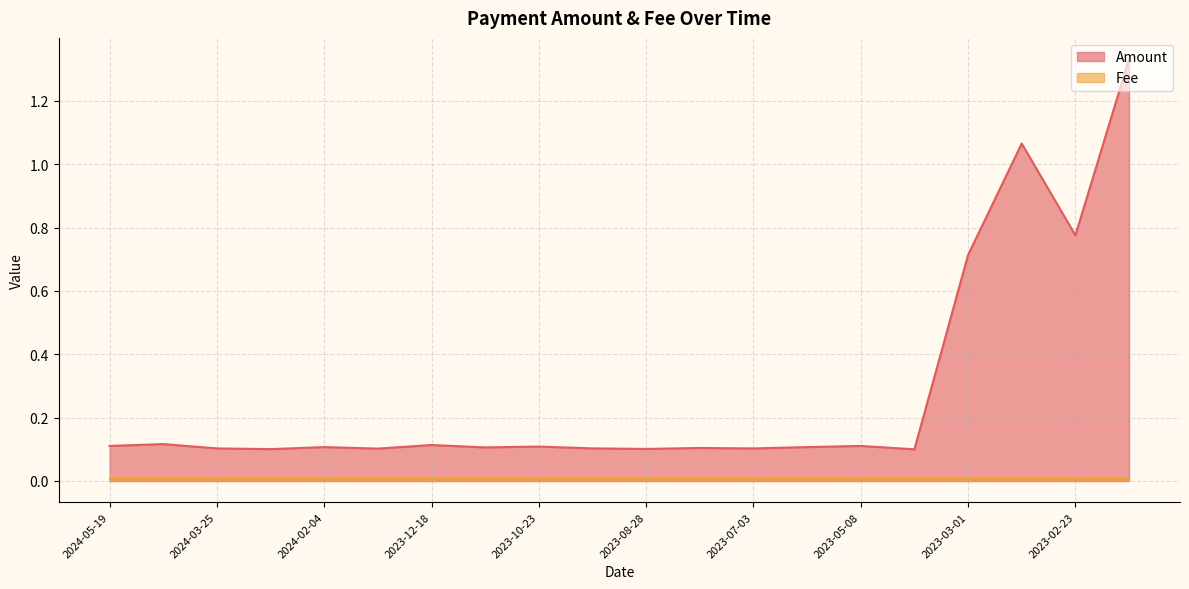

The value at 2024-01-11 is 0.2. True or false?

False